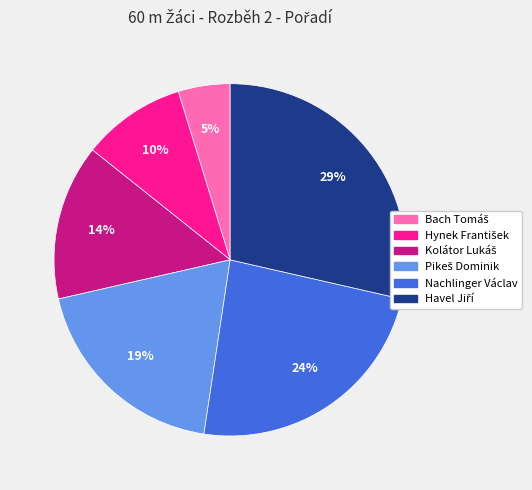

To the nearest percent, what is the difference between the largest and smallest slice percentages?

24%